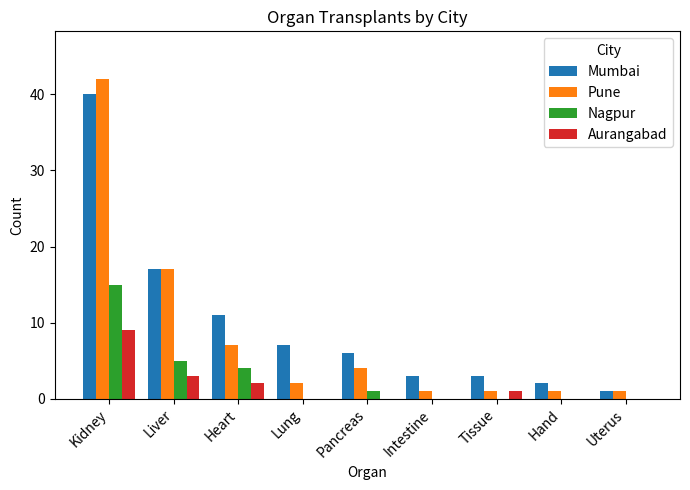

At which category does the chart reach its peak across all series?

Kidney